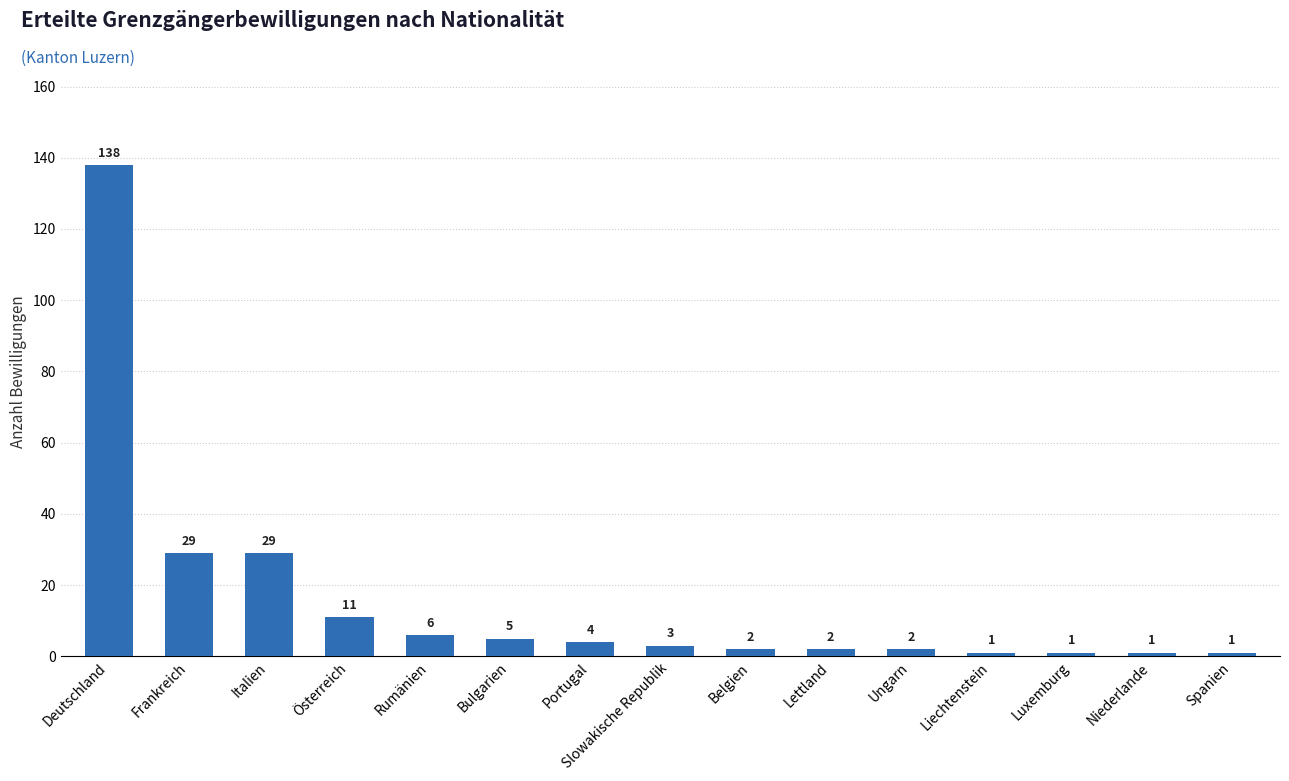

True or false: the data shows 2 at Ungarn.

True